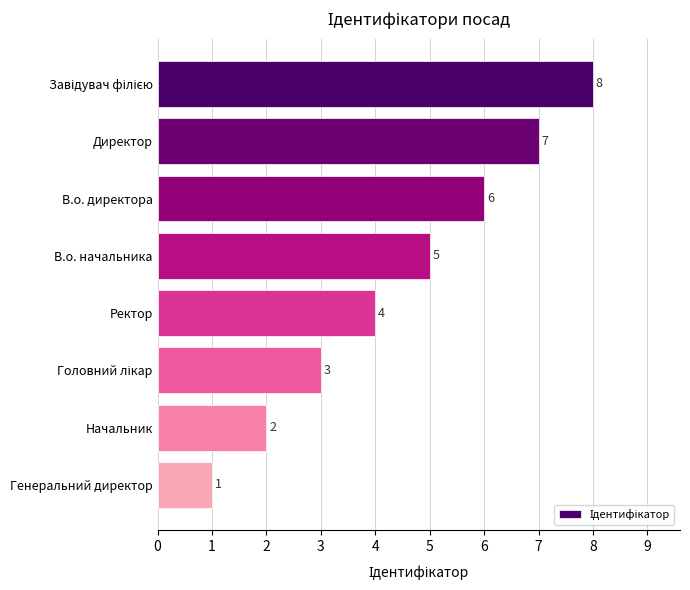

What position from the bottom is Начальник?

2